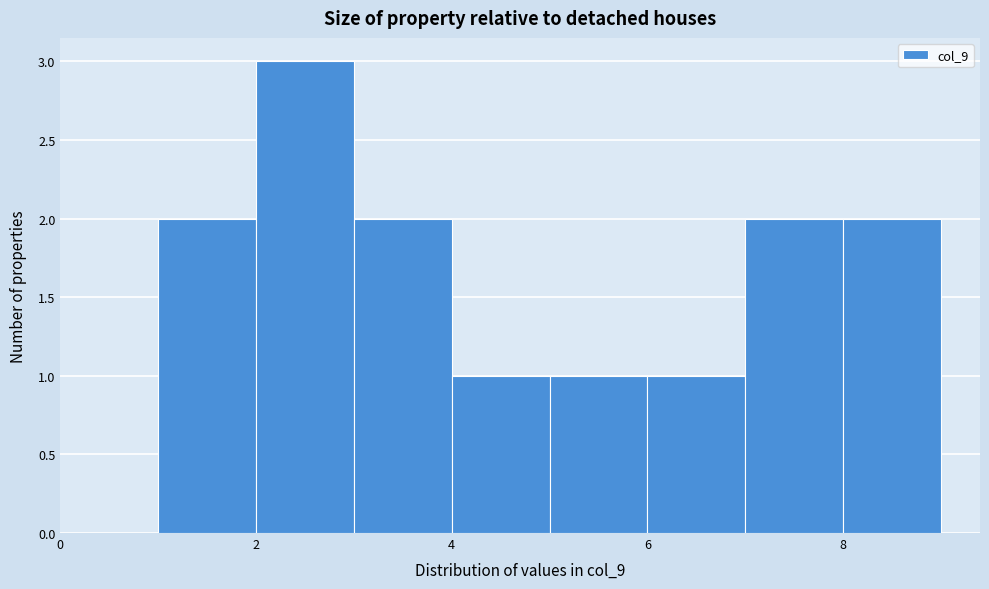

Reading left to right, list every bar in this chart as the range it spans on the x-axis followed by its height. The values are not printed on the chart, so give them approximately, as read against the axis.

1 to 2: 2
2 to 3: 3
3 to 4: 2
4 to 5: 1
5 to 6: 1
6 to 7: 1
7 to 8: 2
8 to 9: 2